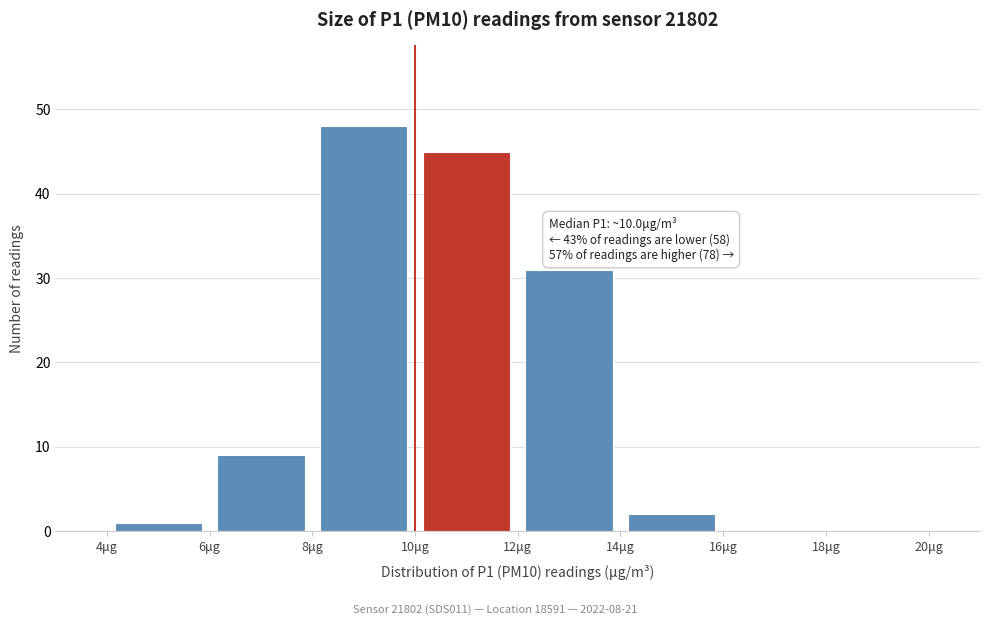

Over which range of the x-axis is the bar tallest?

8 to 10